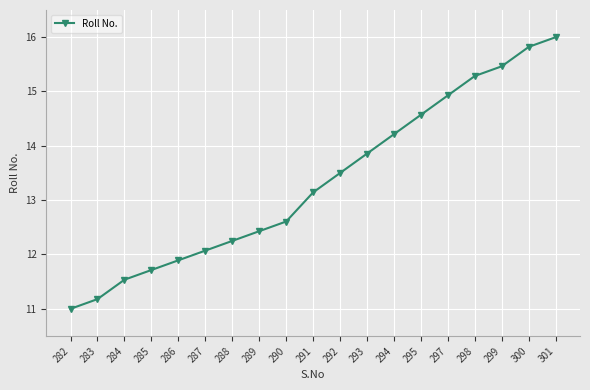

Where does the data first go above 13?

291